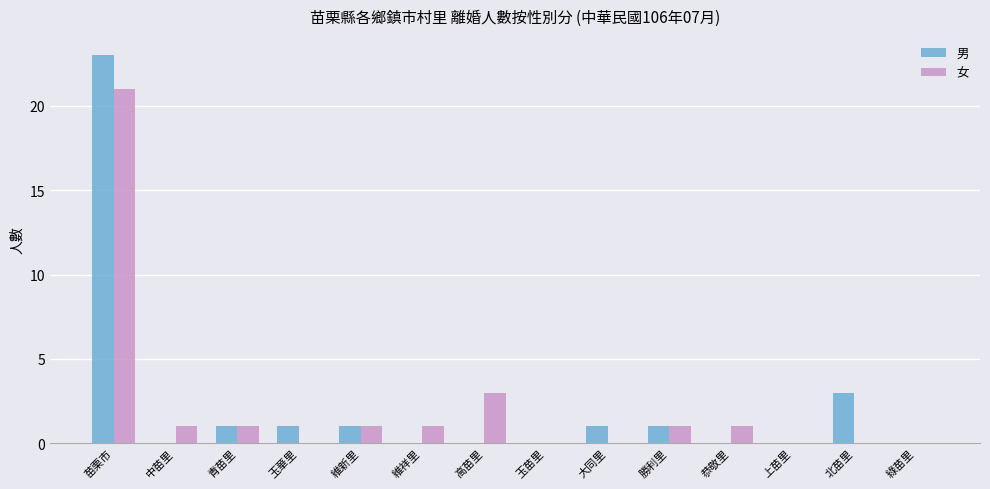

Is the value of 女 at 勝利里 greater than the value of 男 at 中苗里?

Yes